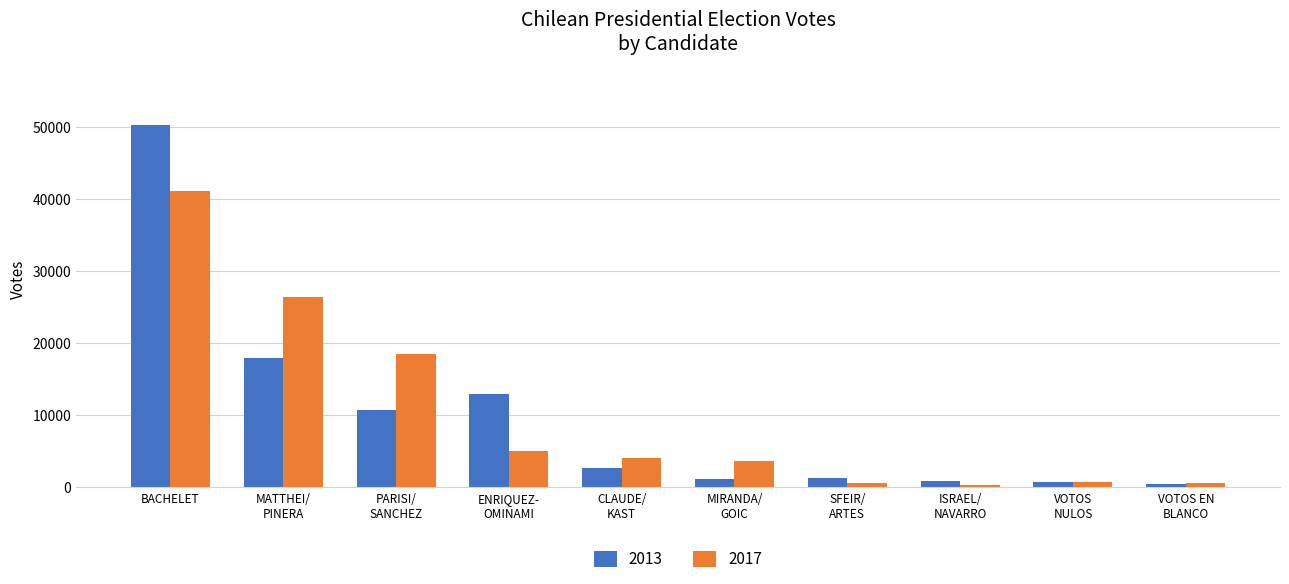

Rank the series at MIRANDA/
GOIC from lowest to highest value.

2013, 2017